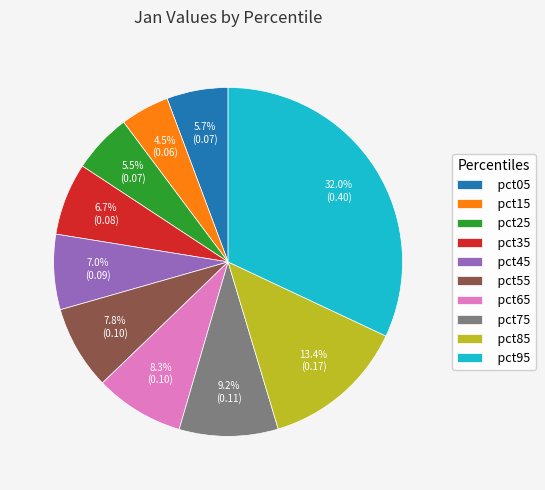

How many segments does this pie chart have?

10